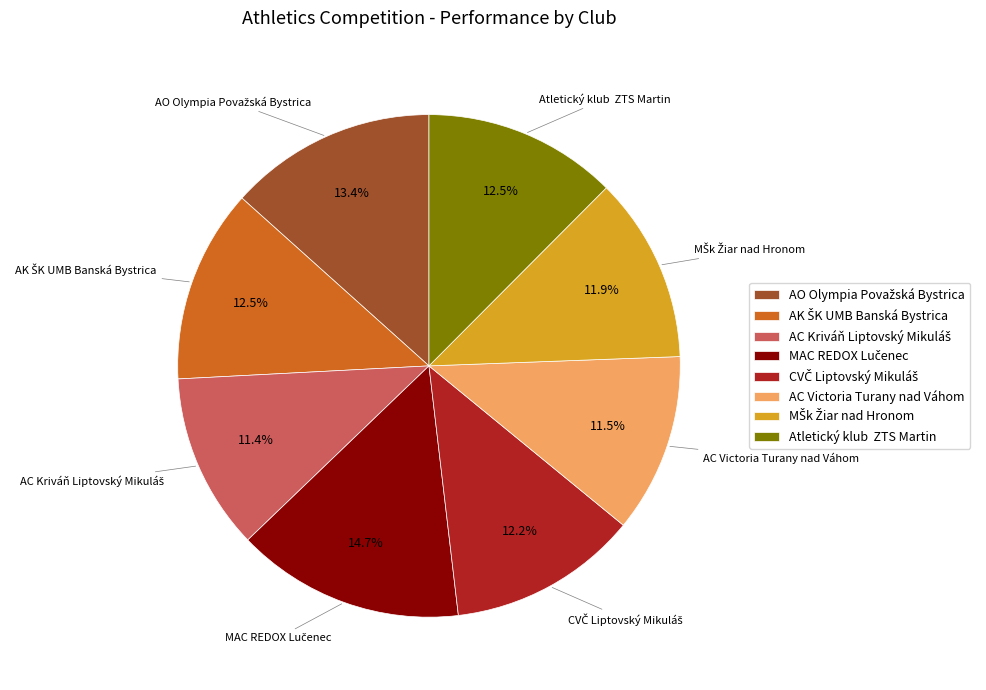

Is there any slice that represents more than half of the pie?

No